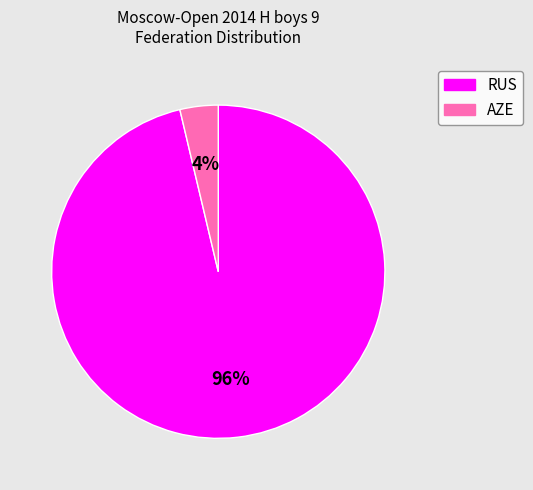

To the nearest percent, what is the combined percentage of RUS and AZE?

100%